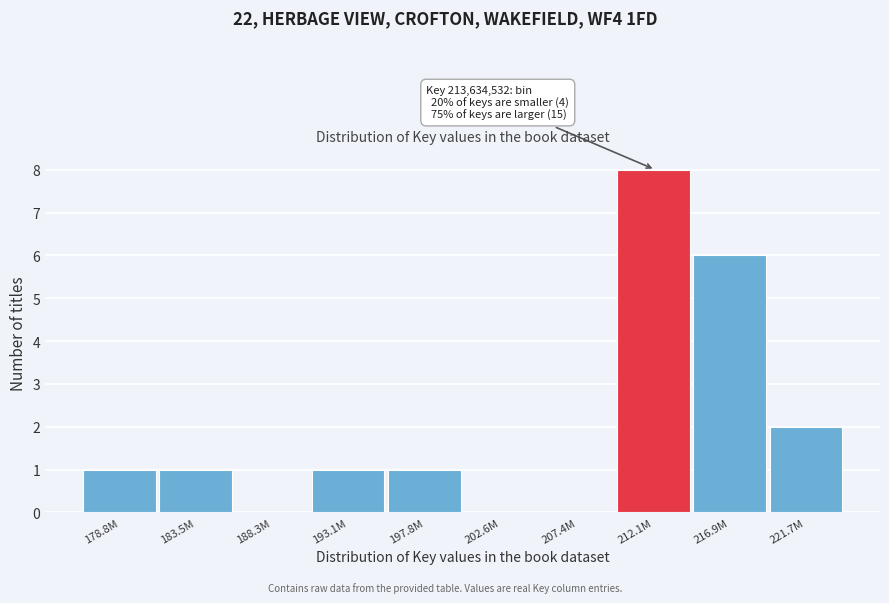

Reading left to right, what are all the values shown in this chart?

178.8M=1	183.5M=1	188.3M=0	193.1M=1	197.8M=1	202.6M=0	207.4M=0	212.1M=8	216.9M=6	221.7M=2